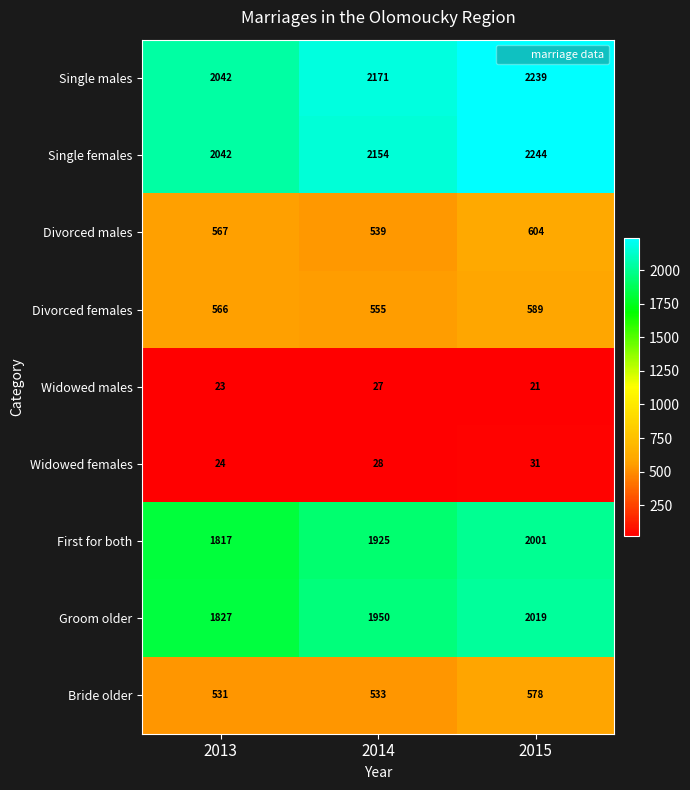

Count the number of data series in this chart.

9